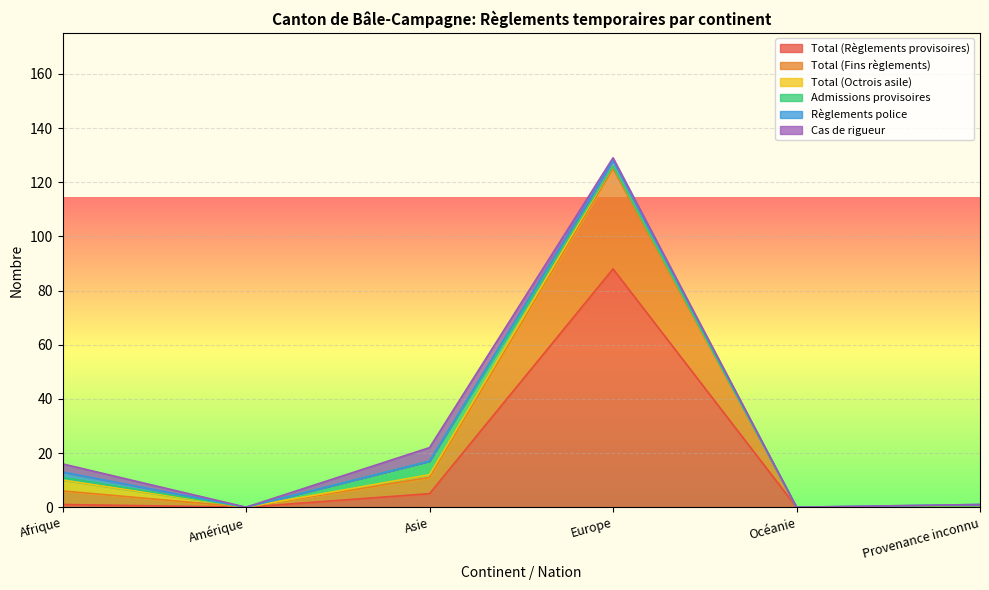

Reading right to left, list all the values displayed in this chart.

Total (Règlements provisoires): 0	0	88	5	0	1
Total (Fins règlements): 0	0	37	6	0	5
Total (Octrois asile): 0	0	1	1	0	4
Admissions provisoires: 0	0	0	5	0	1
Règlements police: 1	0	2	0	0	2
Cas de rigueur: 0	0	1	5	0	3